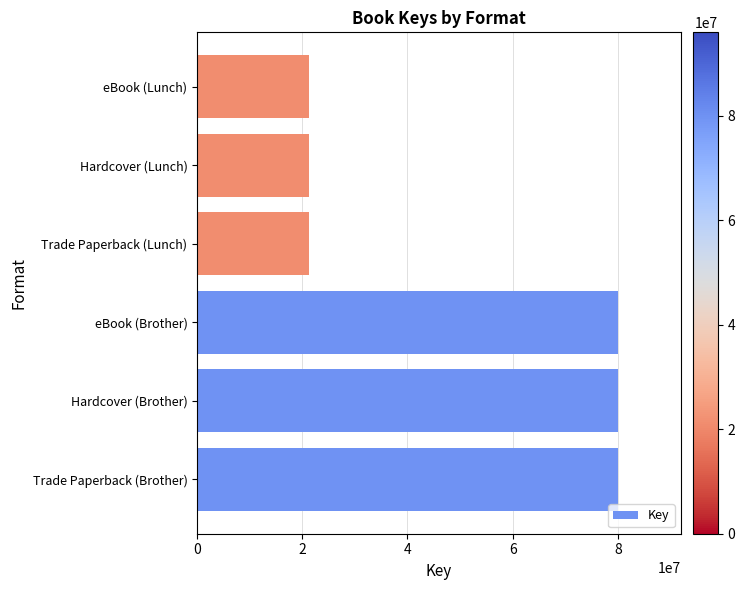

What is the greatest value displayed?

80002568